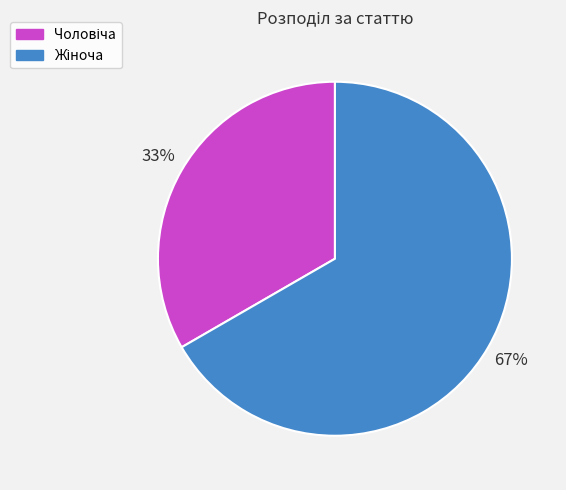

Is there a majority slice in this chart?

Yes